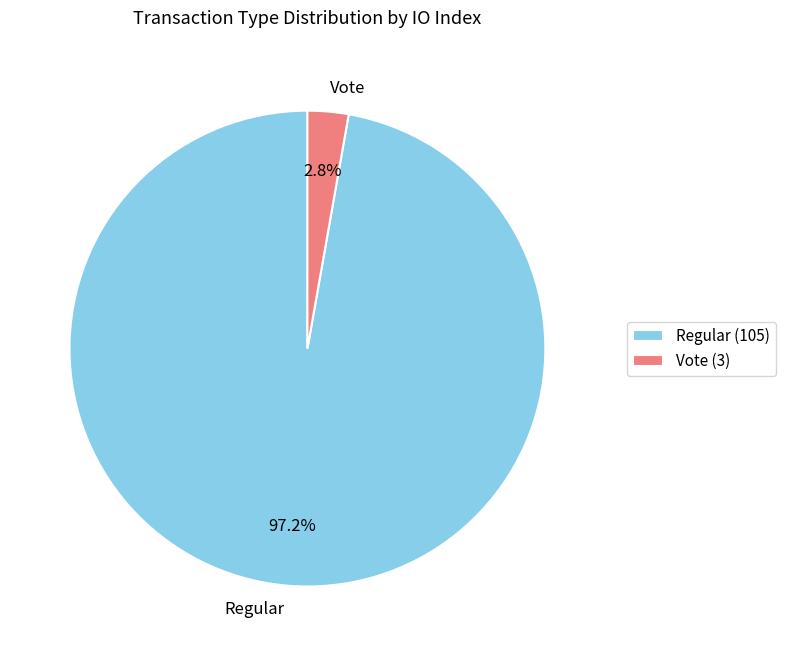

Which category has the biggest portion of the pie?

Regular